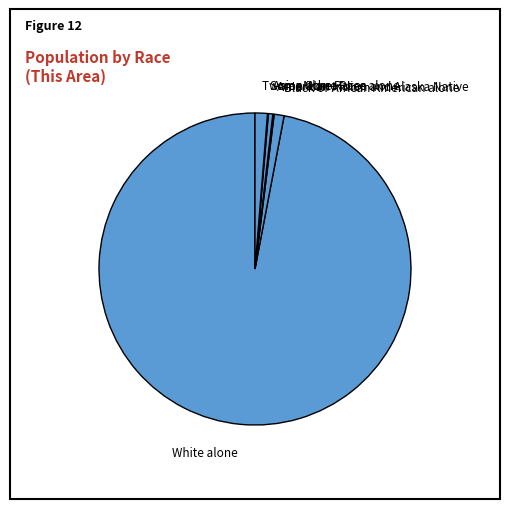

What is the ratio of the value at White alone to the value at Two or More Races?

75.9